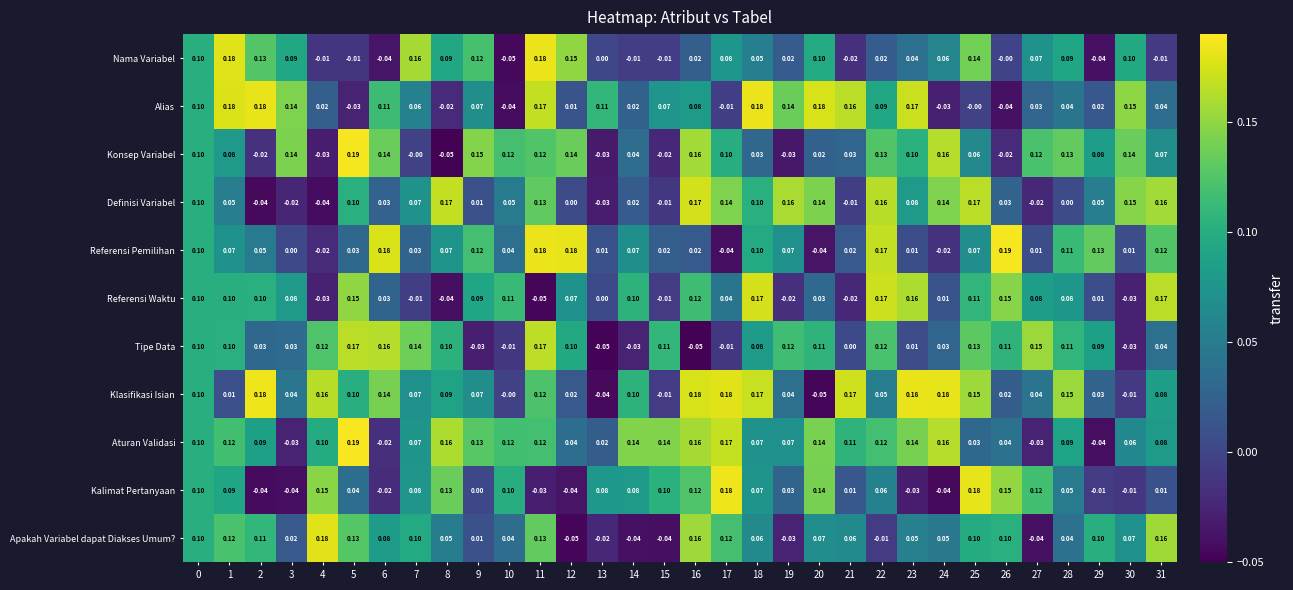

Which series has the largest total across all categories?

Aturan Validasi